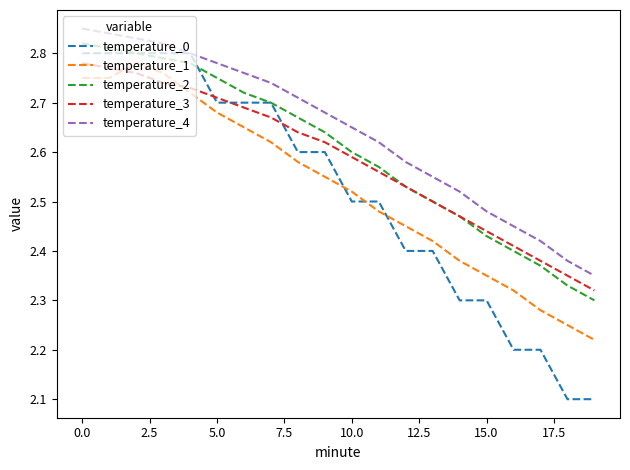

Which series ends up on top after the final intersection of temperature_3 and temperature_1?

temperature_3